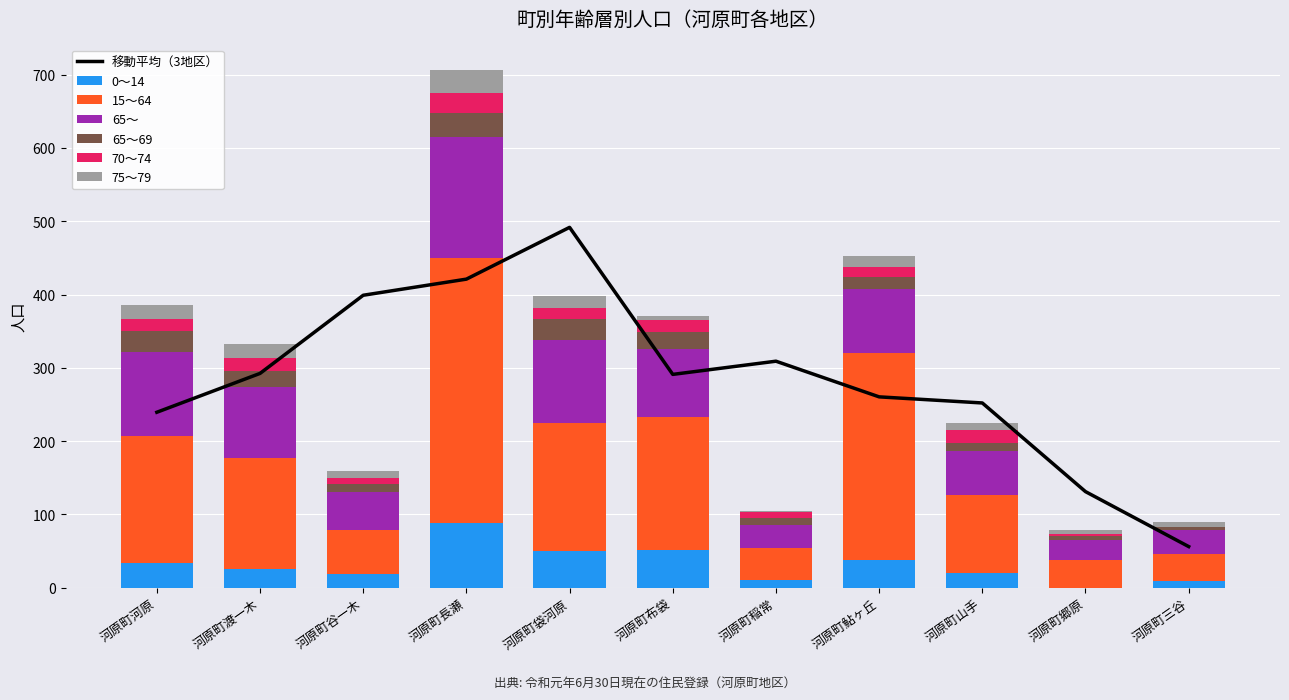

The value of 0～14 at 河原町長瀬 is 88. True or false?

True